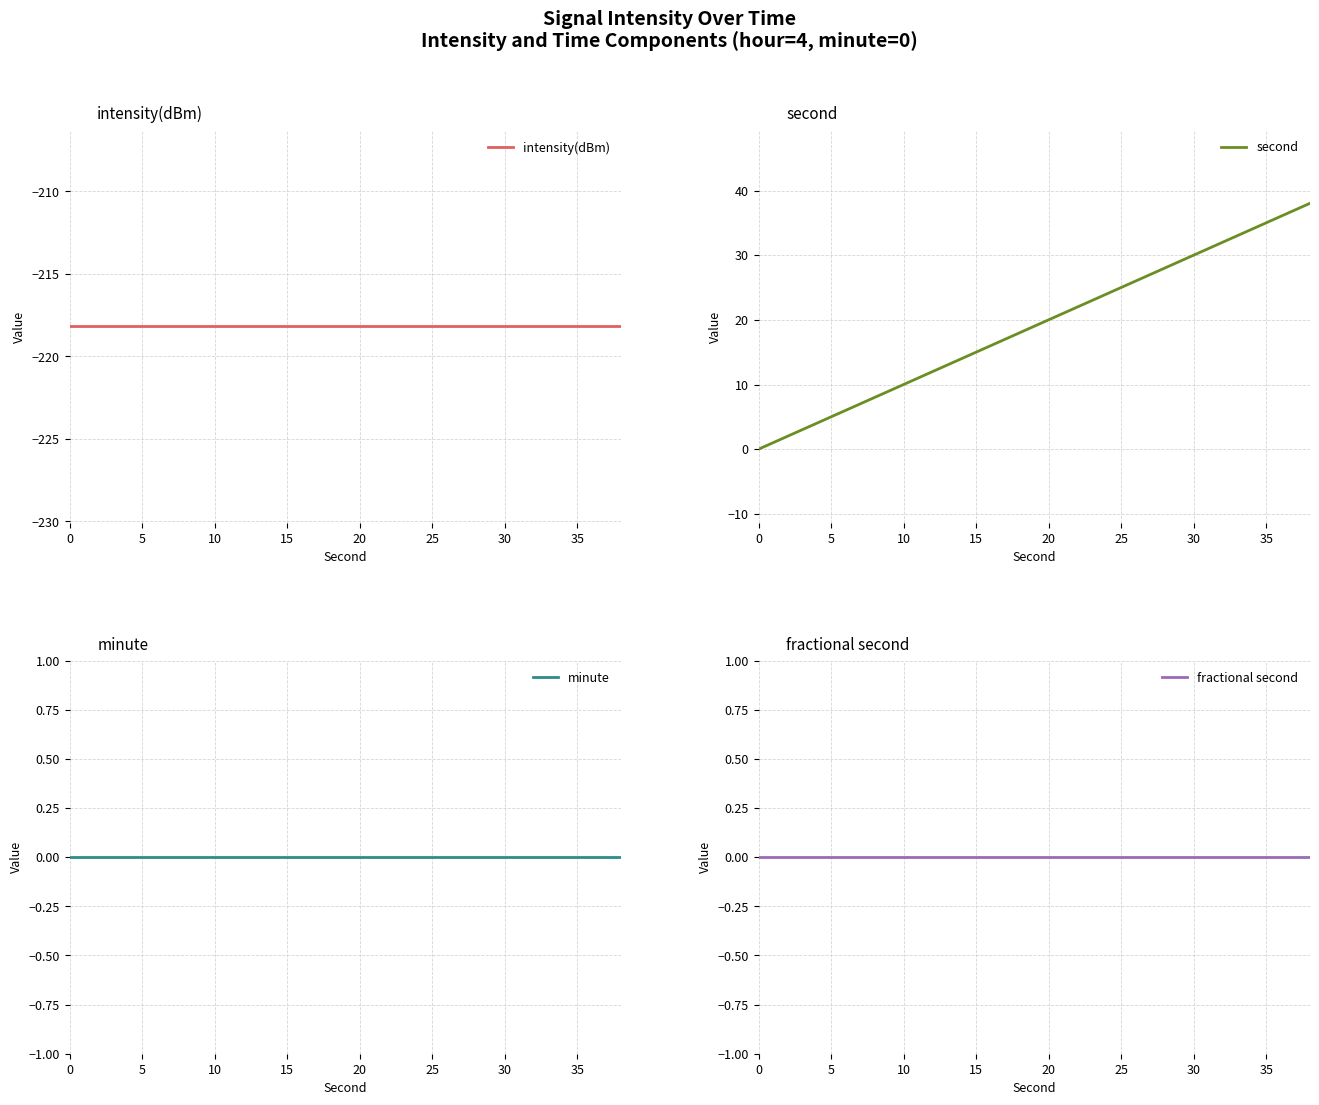

Which series has the largest range (max minus min)?

second